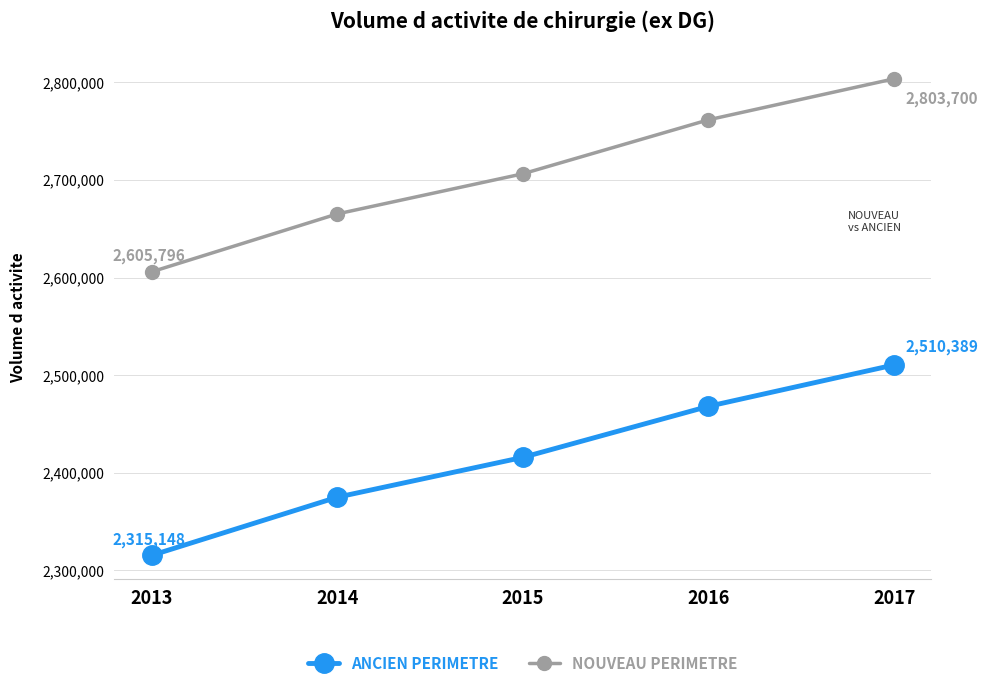

How many NOUVEAU PERIMETRE values are between 2665163 and 2761670?

3